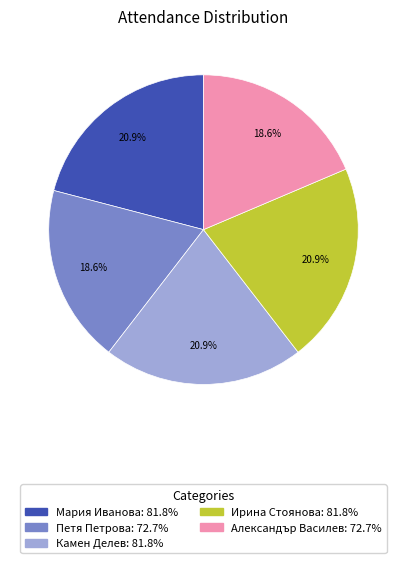

Is Петя Петрова the majority of the pie?

No